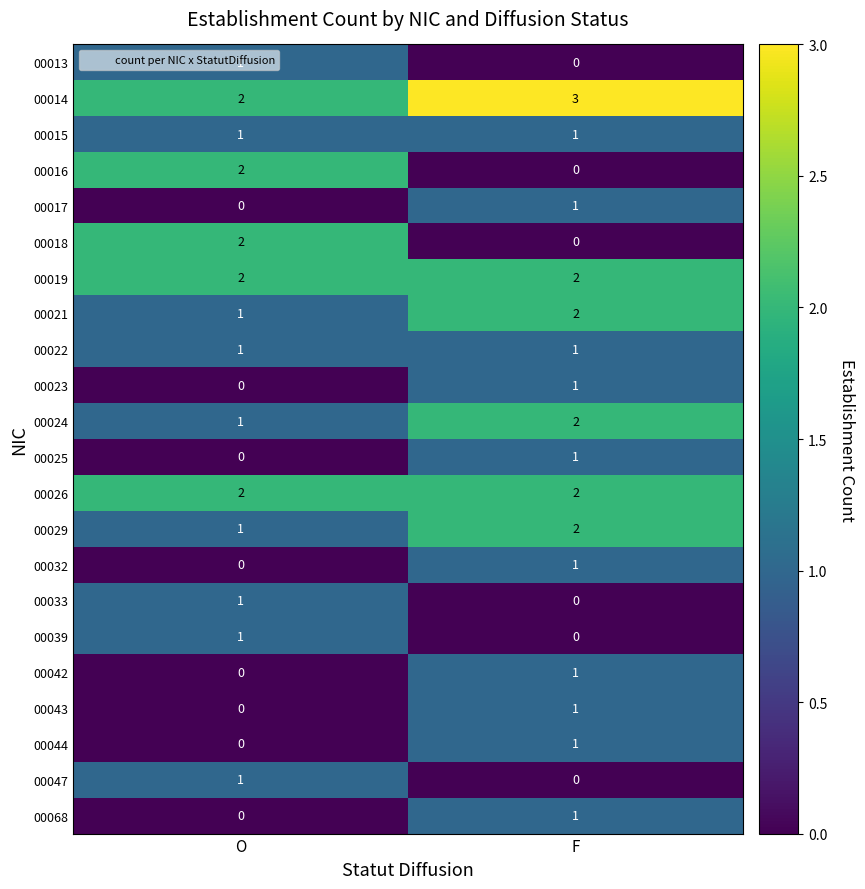

At which category does the chart reach its peak across all series?

F